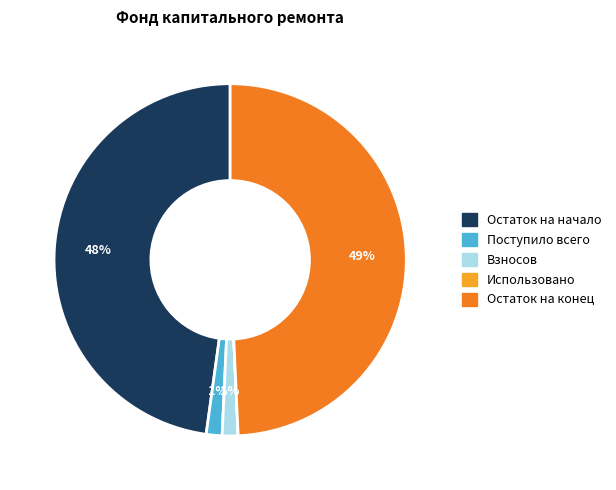

Combined, do Остаток на начало and Поступило всего account for over 50%?

No